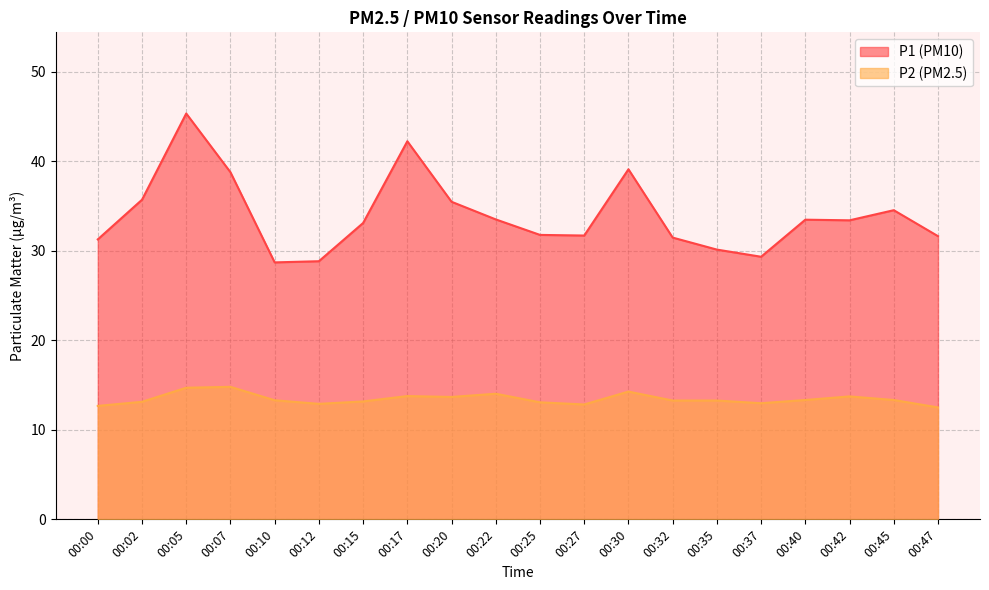

What is the lowest value of the P1 series?

28.7